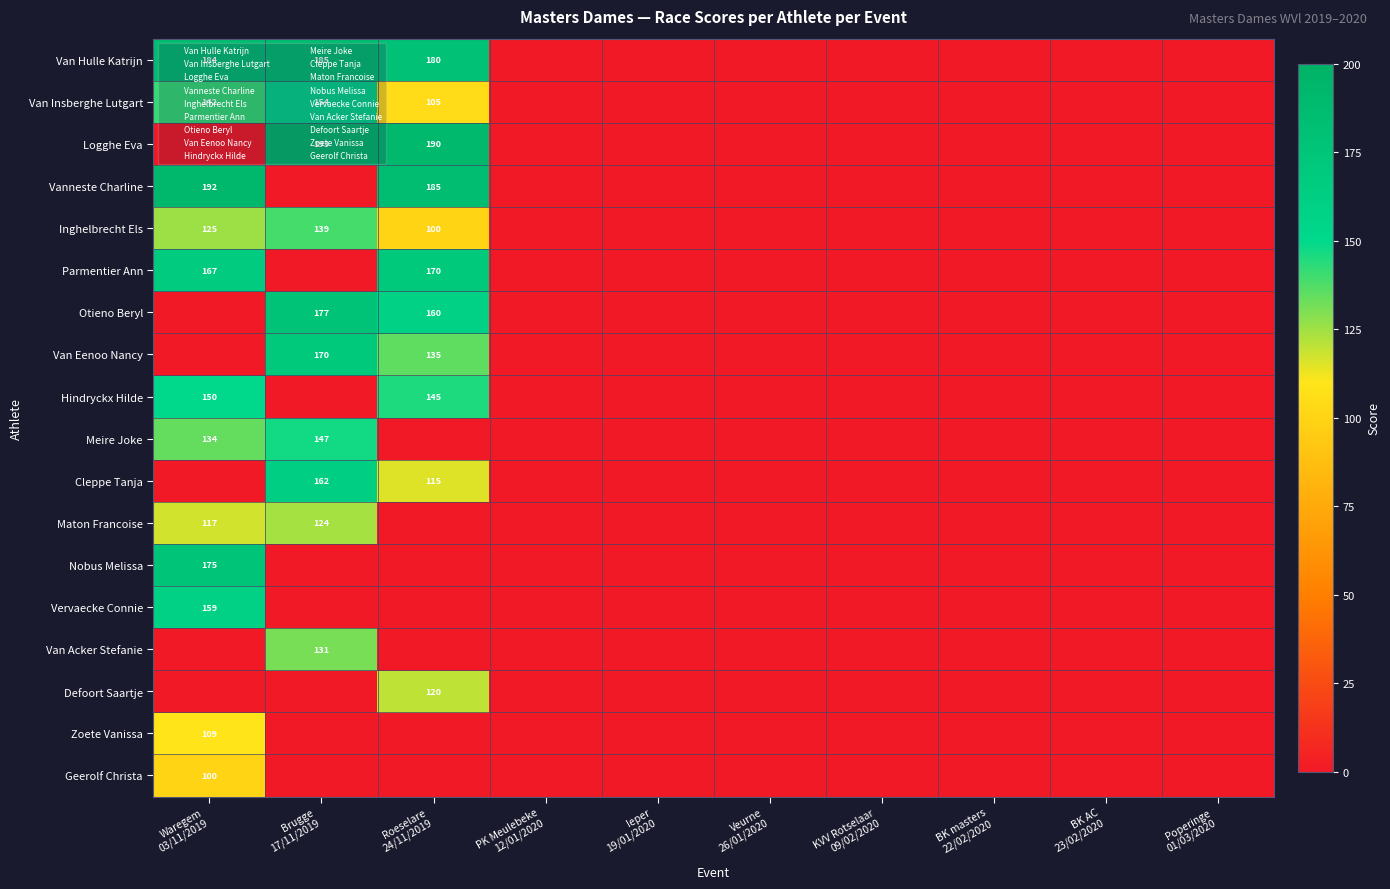

How many series are shown in this chart?

18